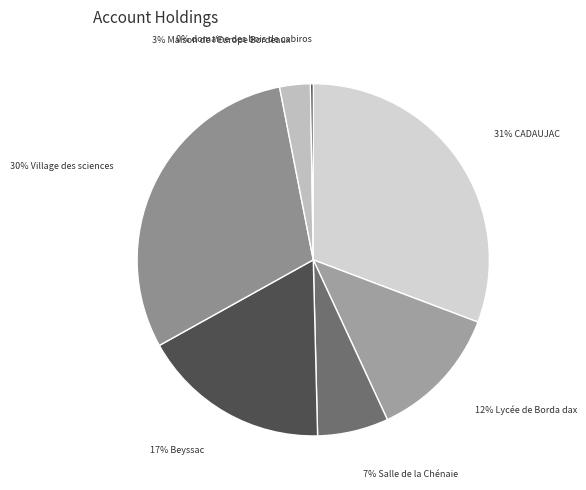

To the nearest percent, what is the average slice percentage?

14%